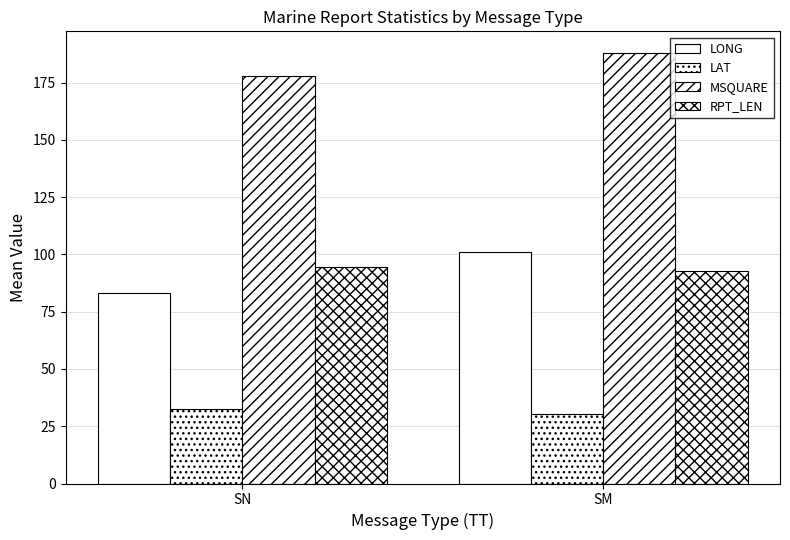

Are the bars horizontal?

No